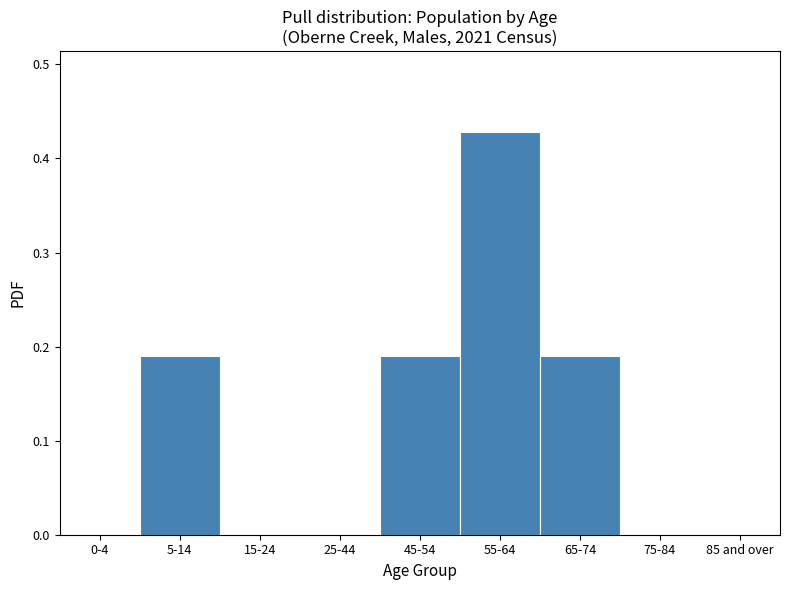

What is the sum of all values?

1.0